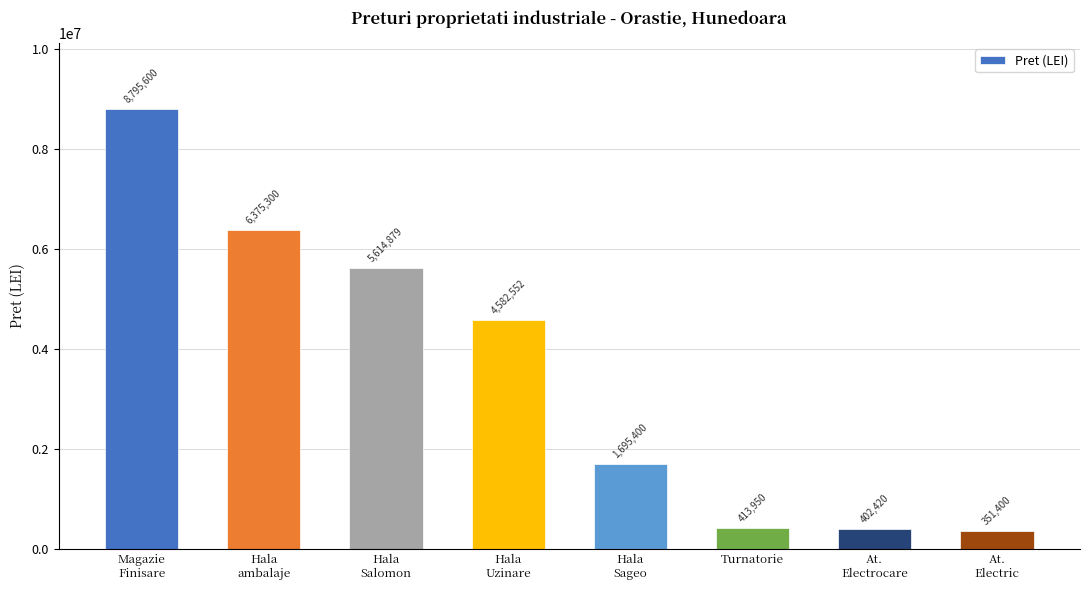

Reading left to right, extract all data points from this chart.

8795600	6375300	5614879	4582552	1695400	413950	402420	351400